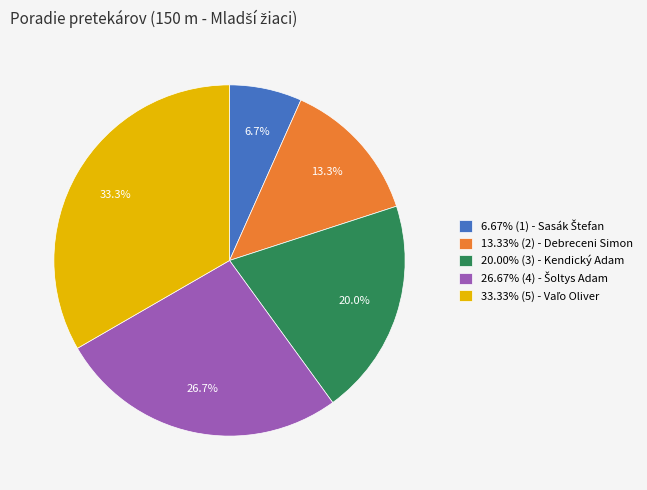

Does any single category account for the majority?

No